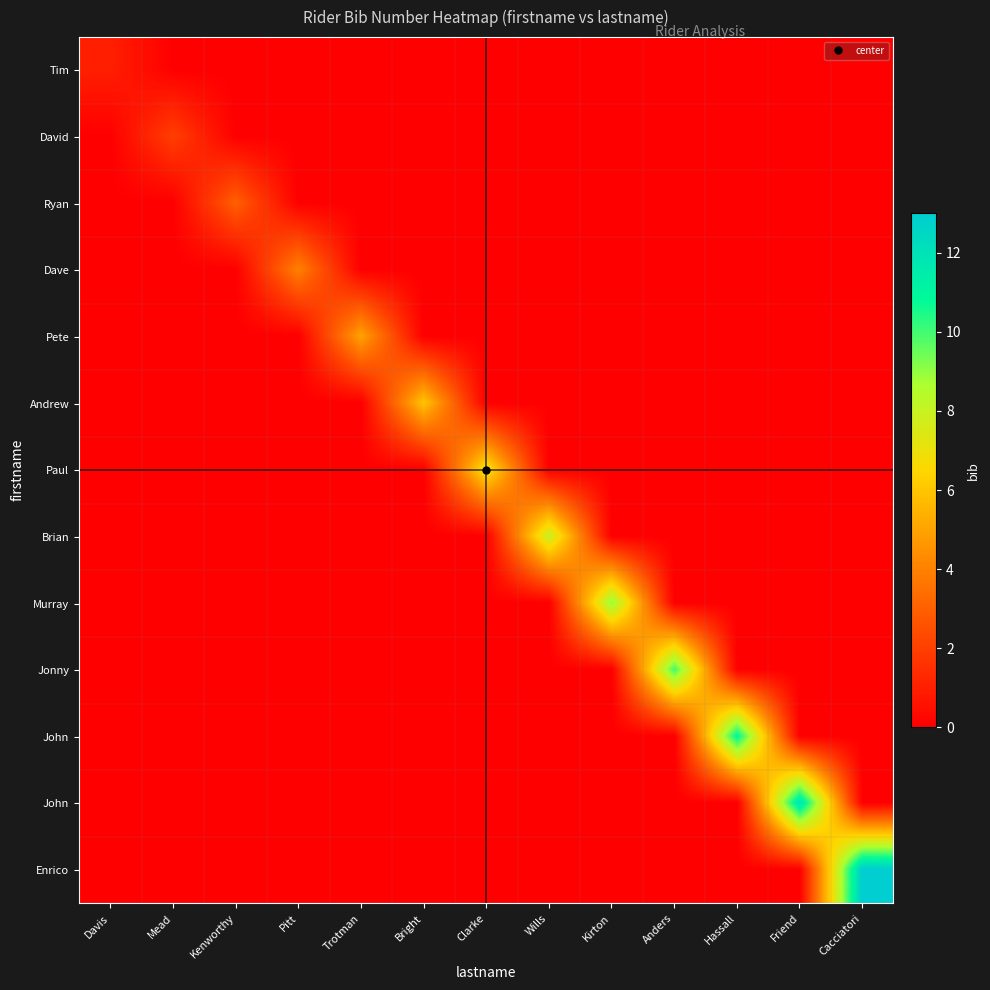

At how many categories does at least one series exceed 6?

7